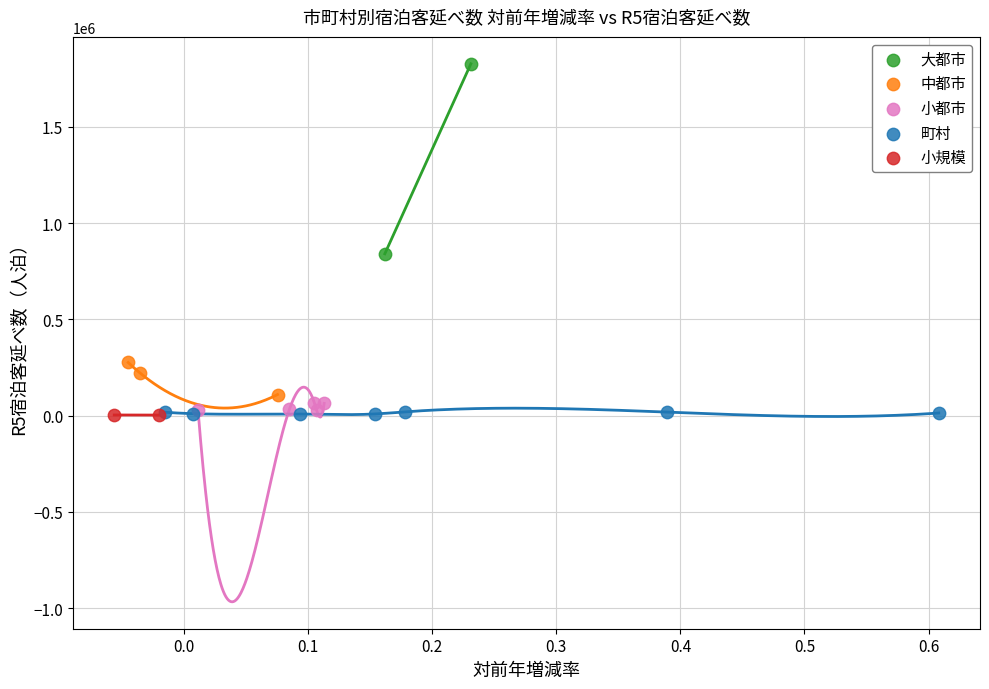

What are all the series names shown in the legend?

大都市, 中都市, 小都市, 町村, 小規模